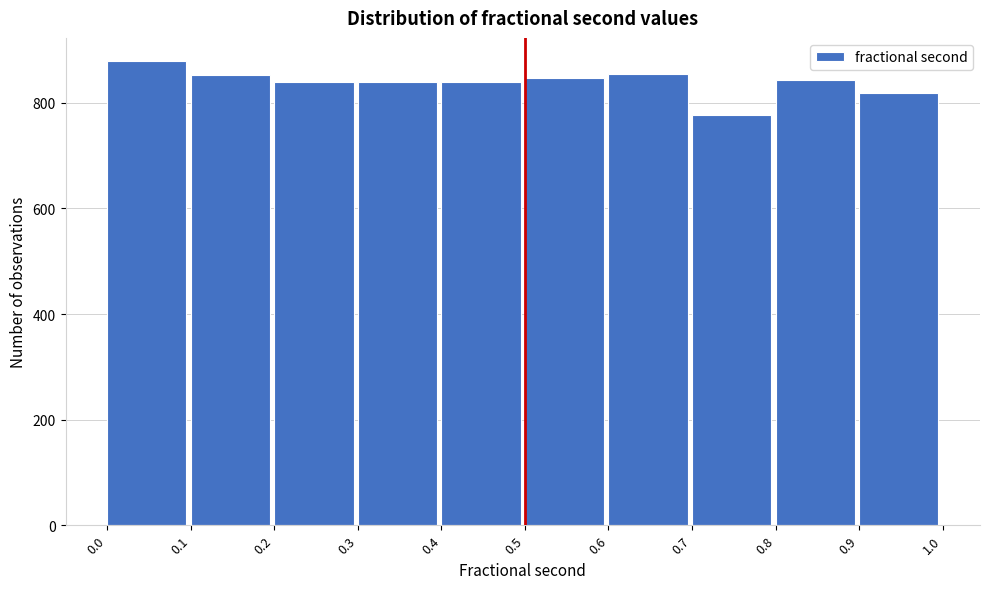

What is the height of the bar covering 0.2 to 0.3 on the x-axis? The values are not printed on the chart, so give them approximately, as read against the axis.

840